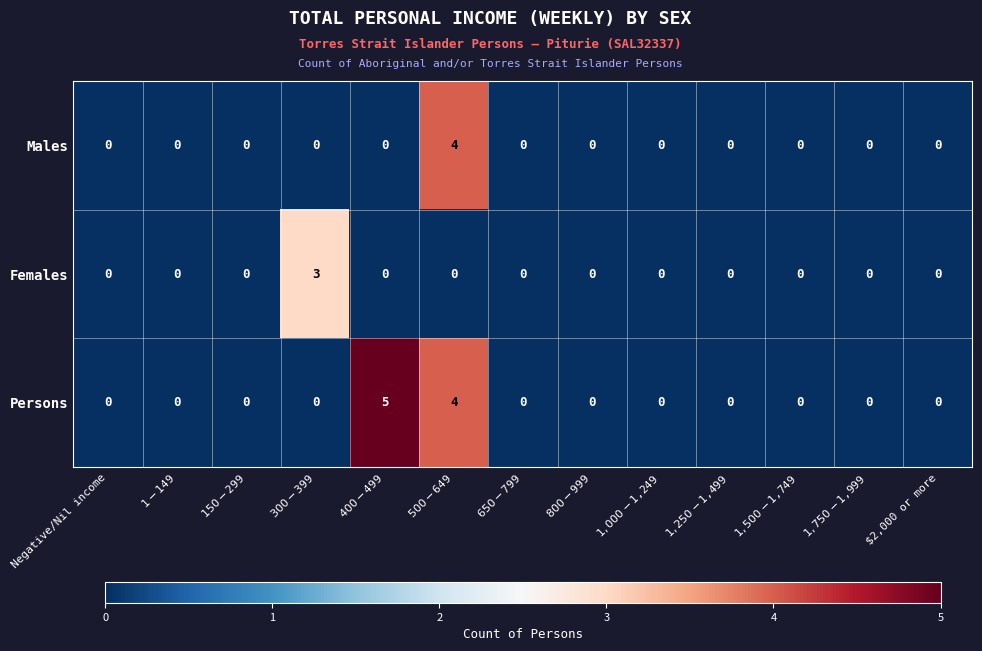

At how many categories does at least one series exceed 1?

3